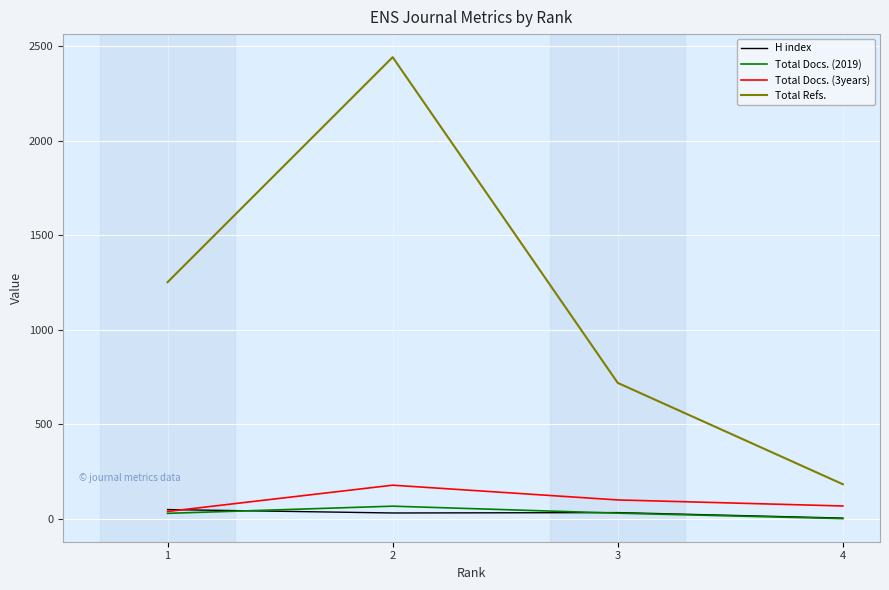

True or false: H index has more than 1 points higher than both neighbors.

False